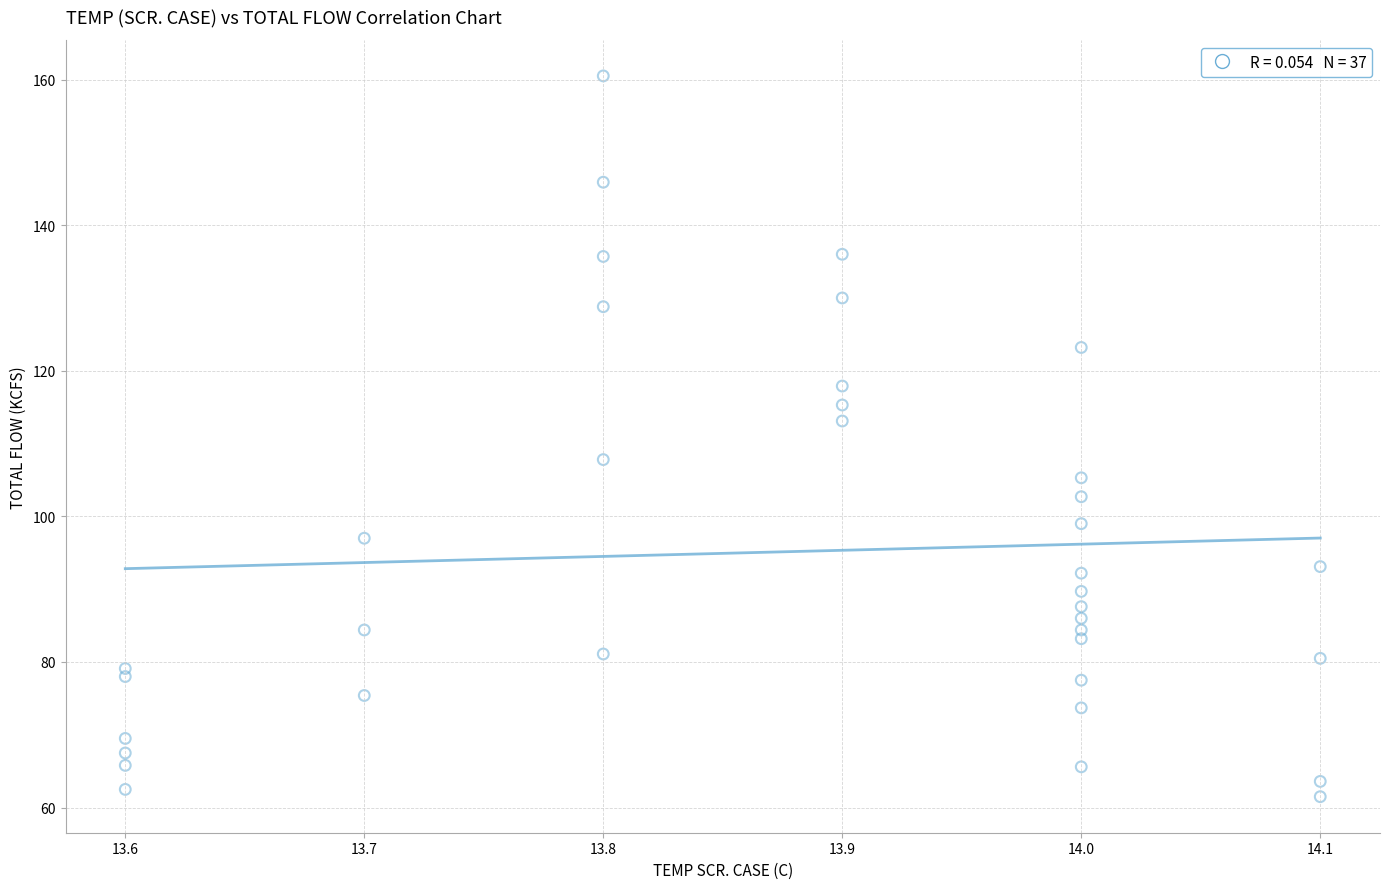

What Y value in the scatter plot is closest to 111?

113.1